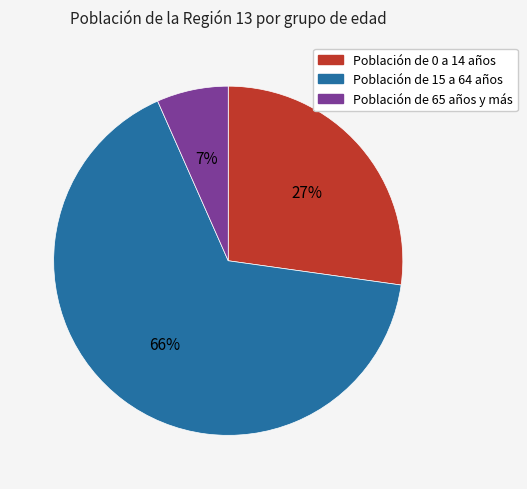

The Población de 15 a 64 años slice represents 66% of the pie. True or false?

True